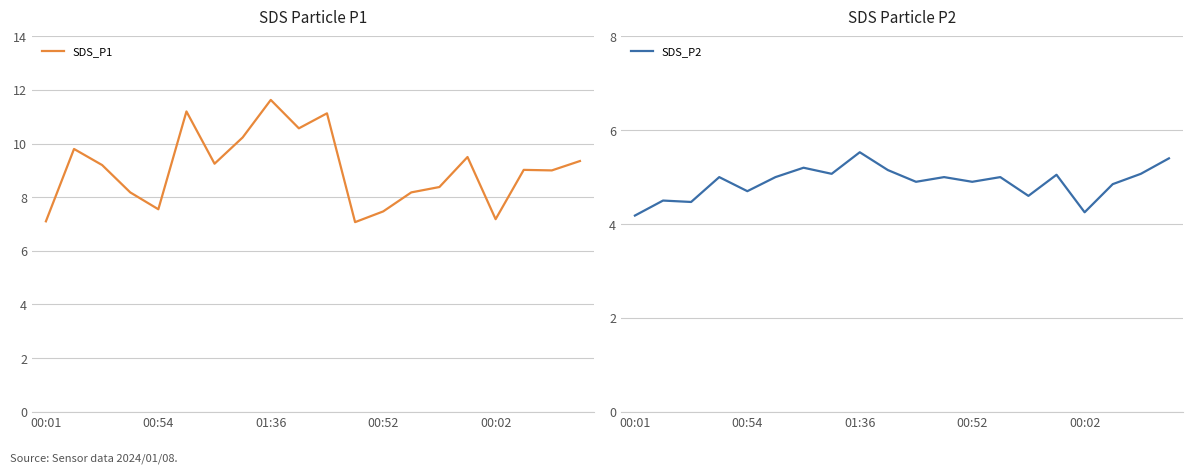

What is the lowest value of the SDS_P1 series?

7.1